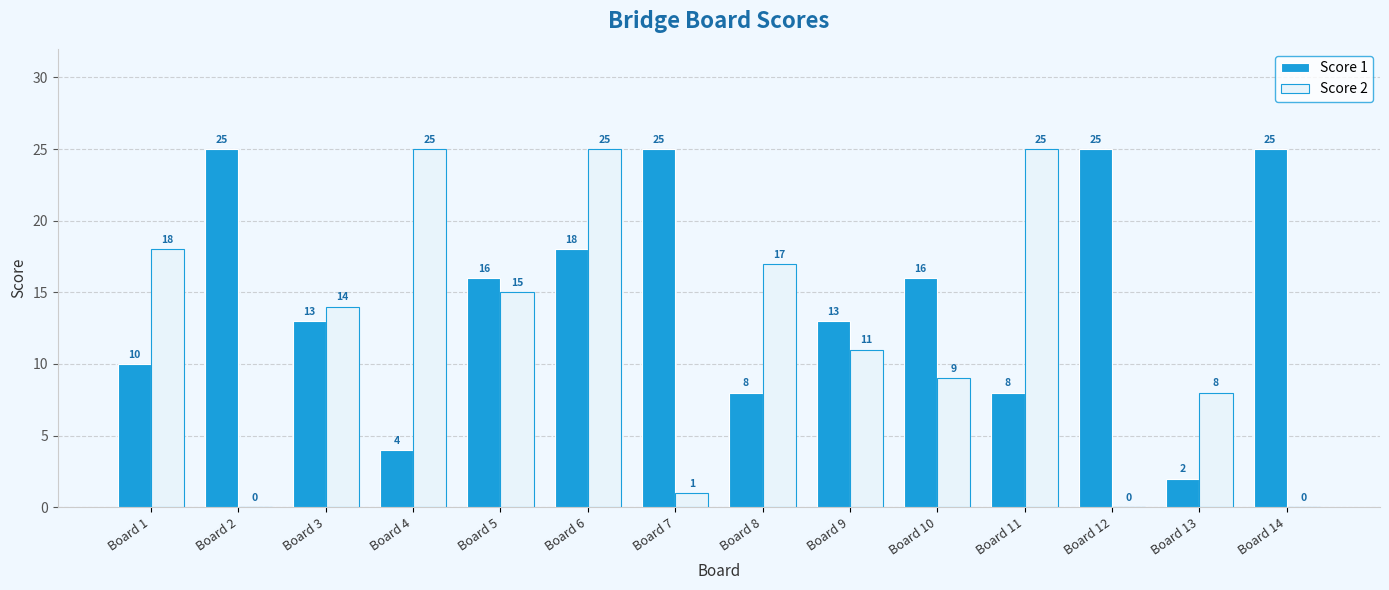

What is the approximate value of Score 2 at Board 4?

25